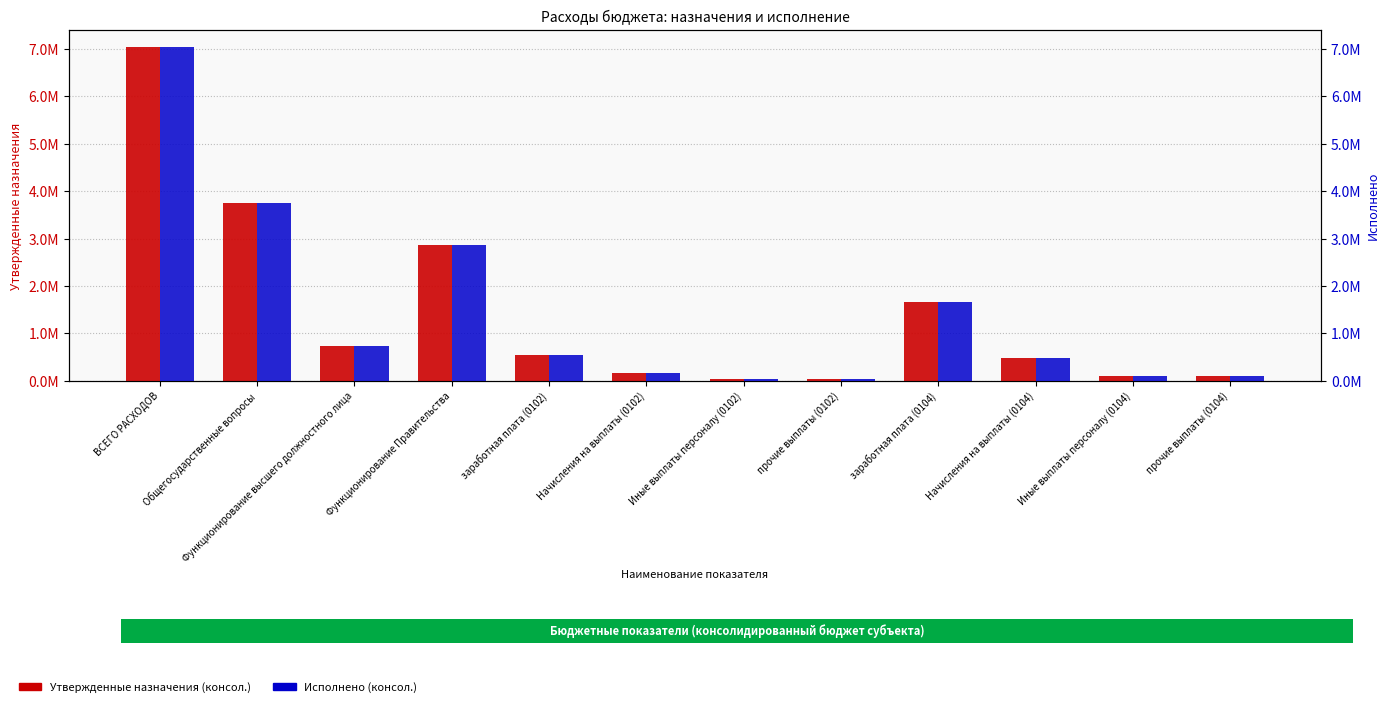

At заработная плата (0102), list the series in order from smallest to largest.

Исполнено (консол.), Утвержденные назначения (консол.)